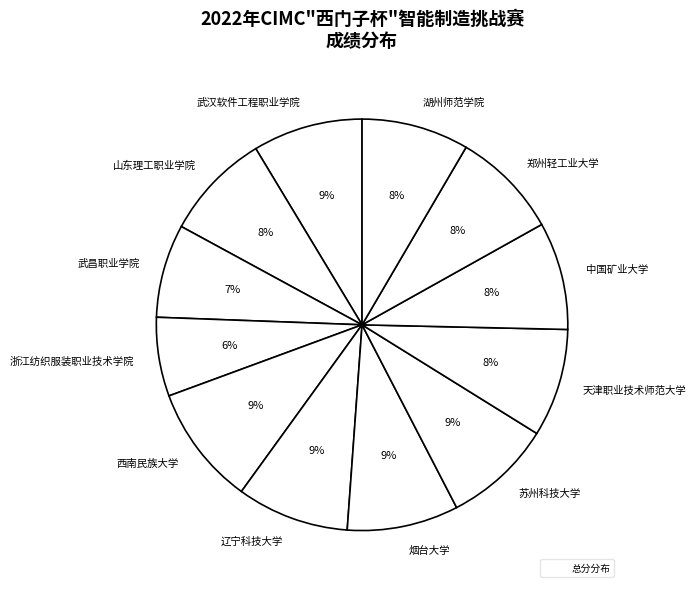

Is the sum of 烟台大学 and 中国矿业大学 greater than half?

No